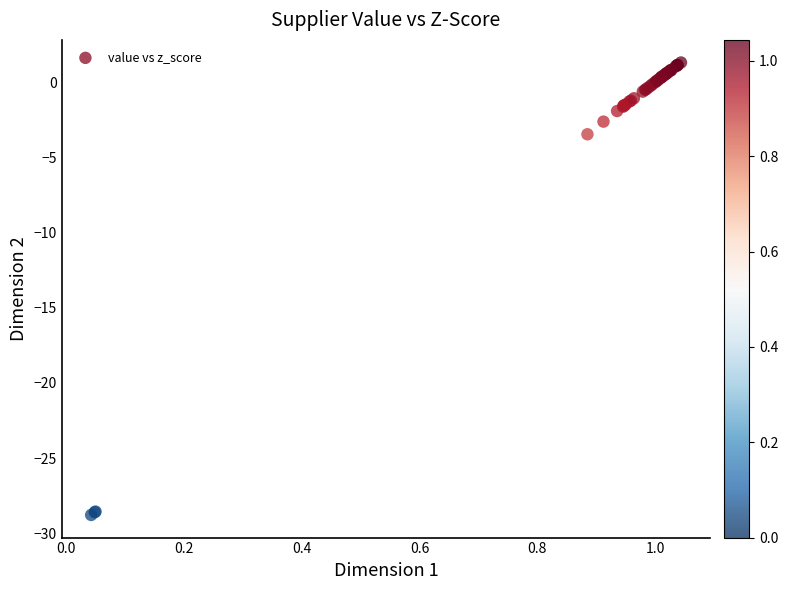

What Y value in the scatter plot is closest to -13?

-3.5